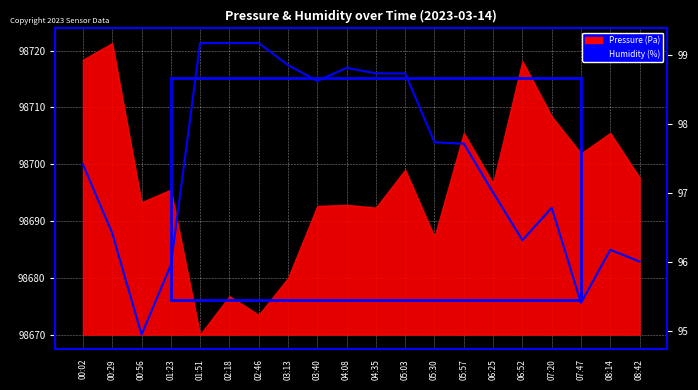

Which label corresponds to the smallest value in the chart?

00:56